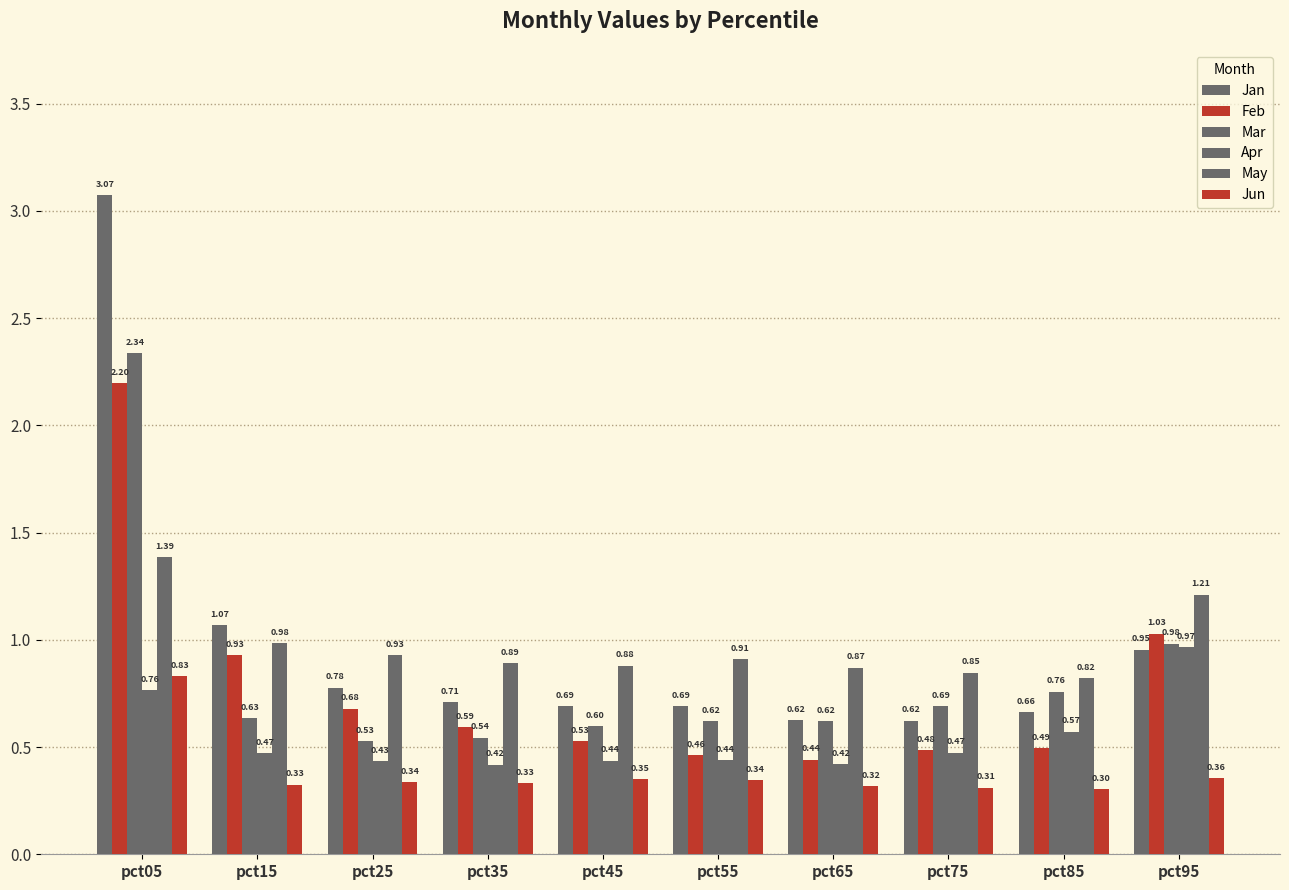

The value of Apr at pct75 is 0.3. True or false?

False